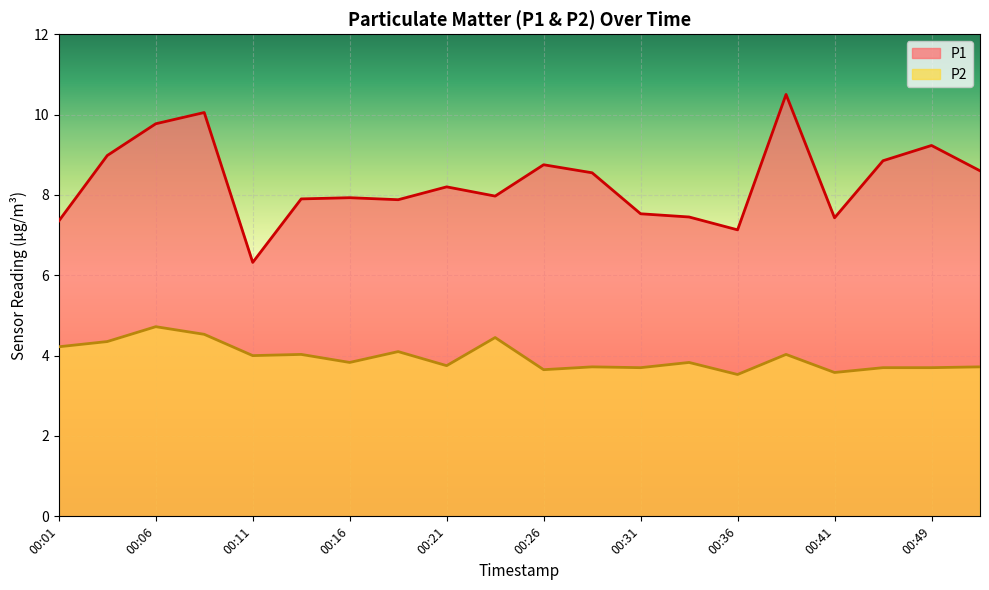

The value of P1 at 00:06 is 5.2. True or false?

False